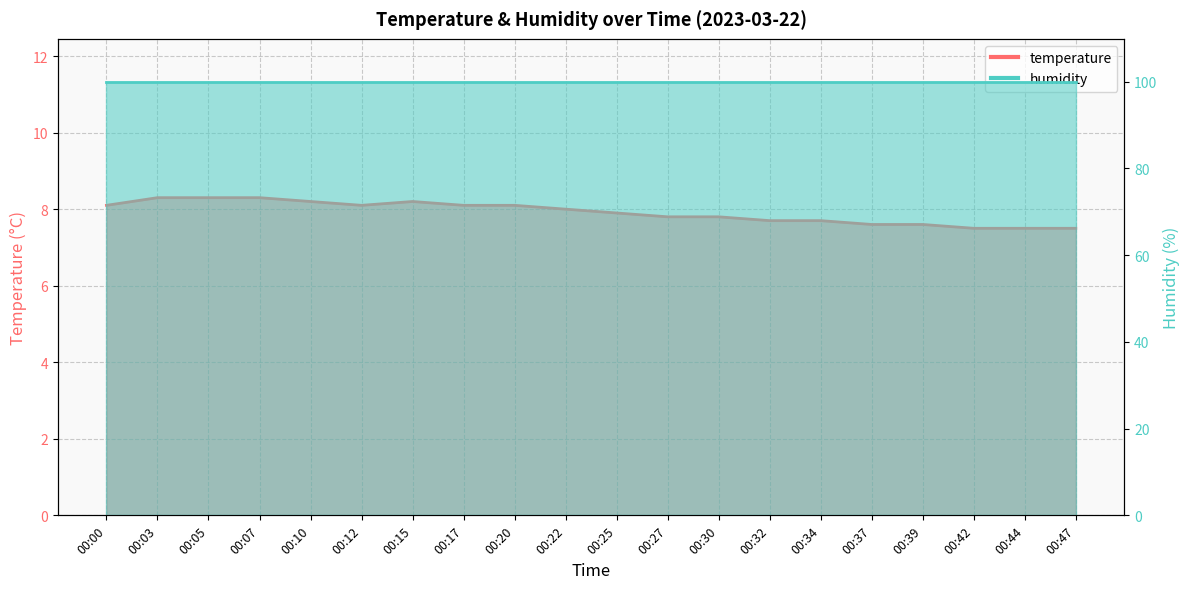

How many interior local valleys (lower than both neighbors) does the data have?

1